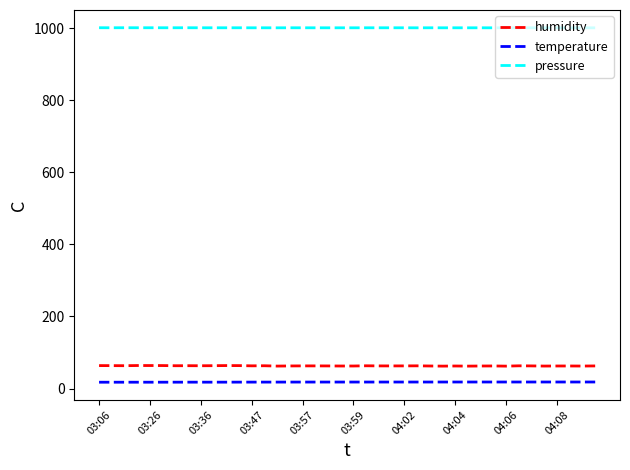

What is the greatest value displayed?

1001.5